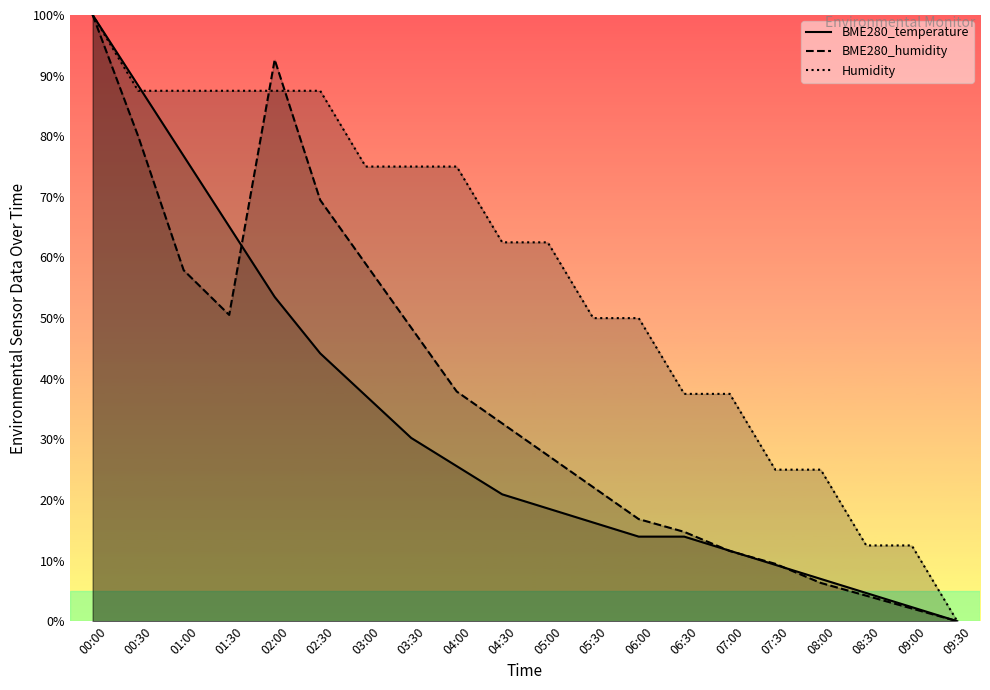

What is the spread (max minus min) of values at 03:00?

37.8